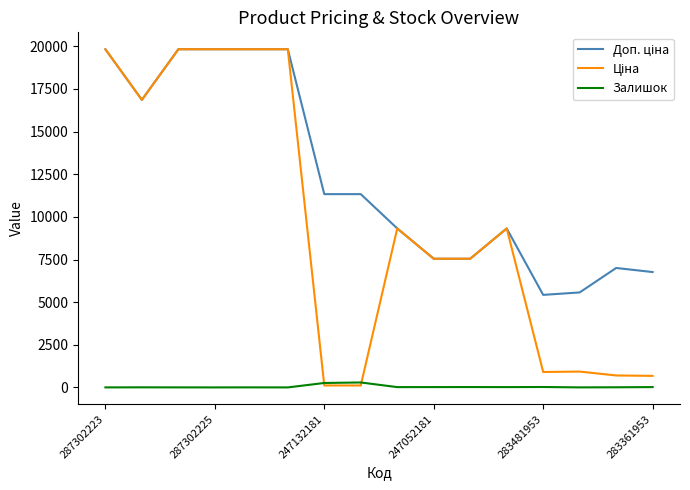

What is the maximum value shown in the chart?

19831.1